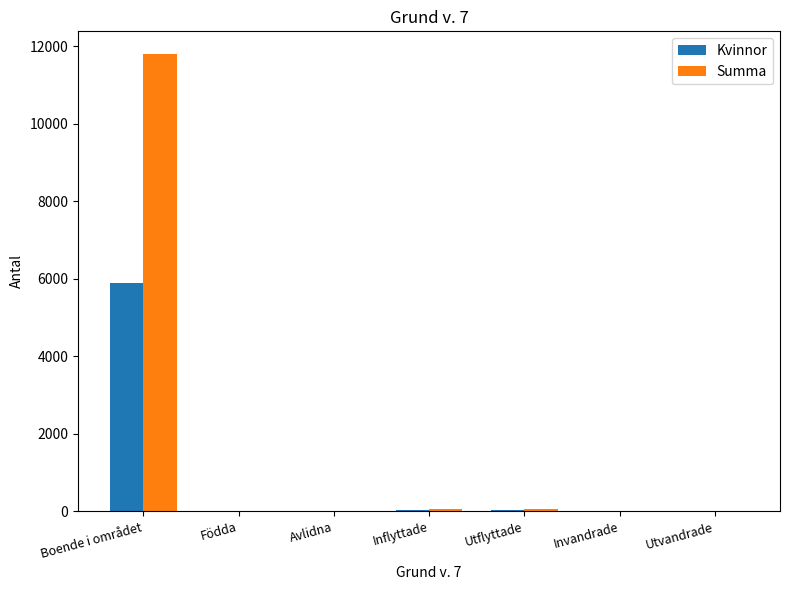

What is the sum of all Summa values?

11955